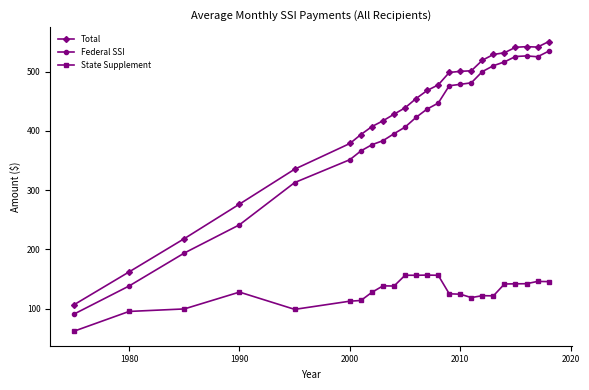

What is the minimum value for Total?

106.3